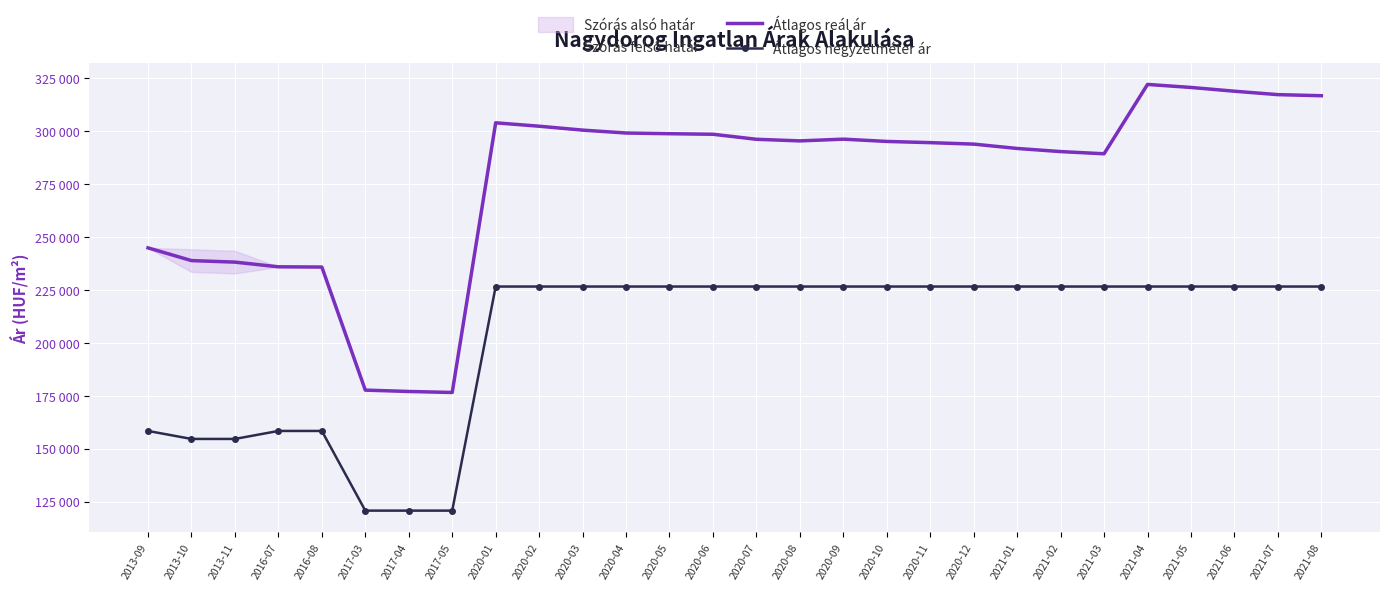

Which series has the largest total across all categories?

Átlagos reál ár